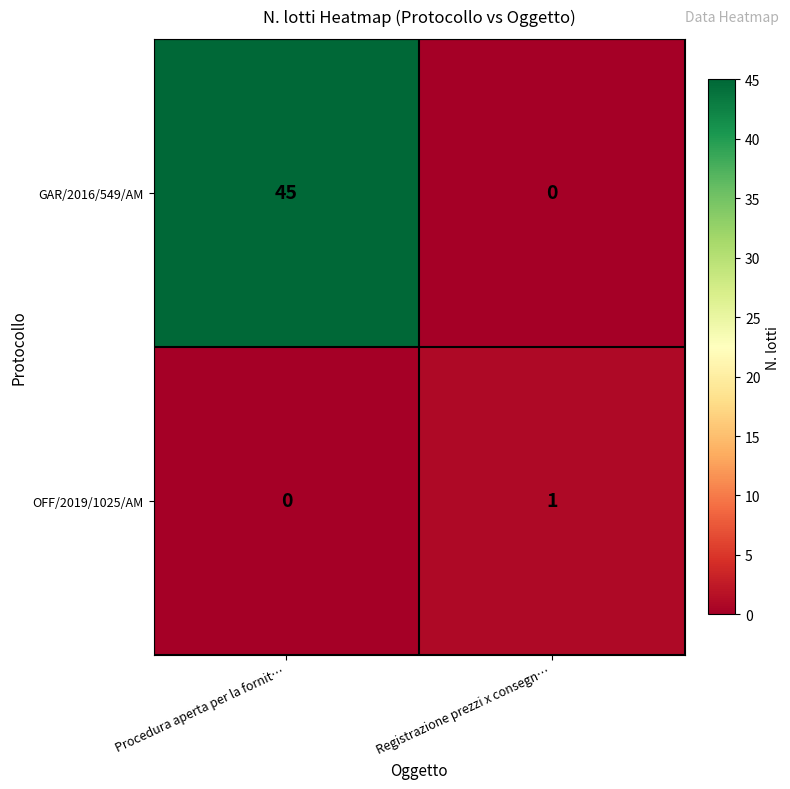

At which label is OFF/2019/1025/AM closest to 0?

Procedura aperta per la fornit…